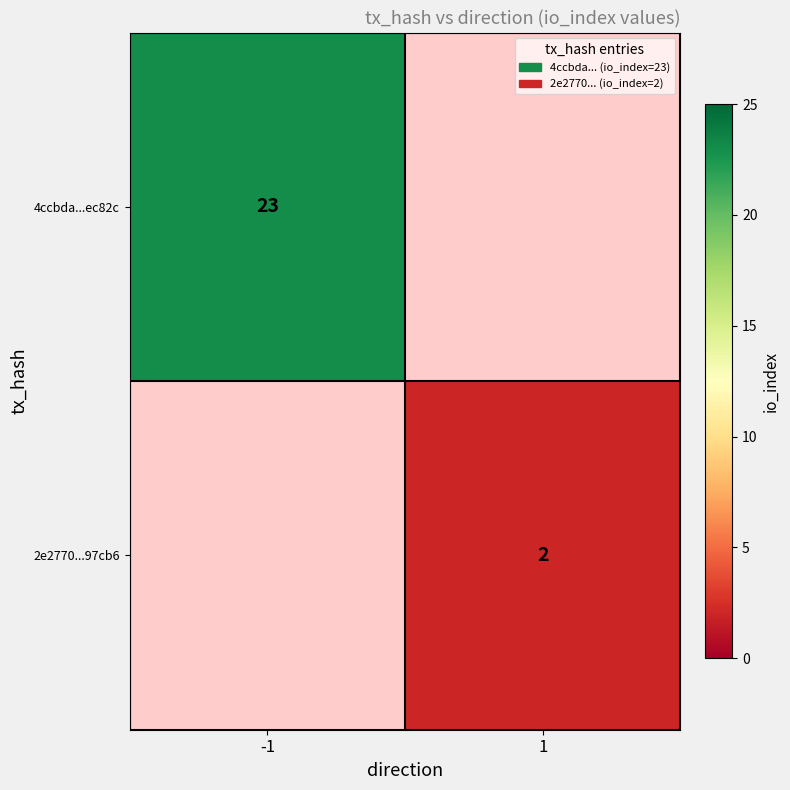

The 4ccbda...ec82c series shows 23 at -1. True or false?

True